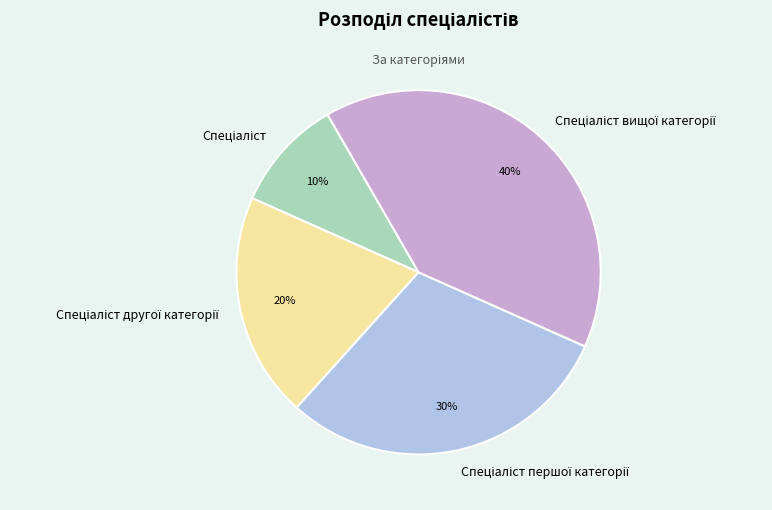

Is there a majority slice in this chart?

No